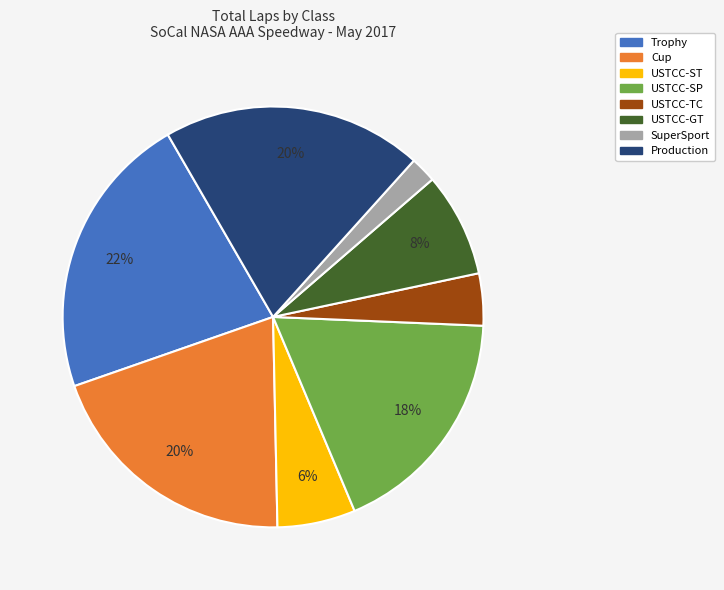

How many segments does this pie chart have?

8